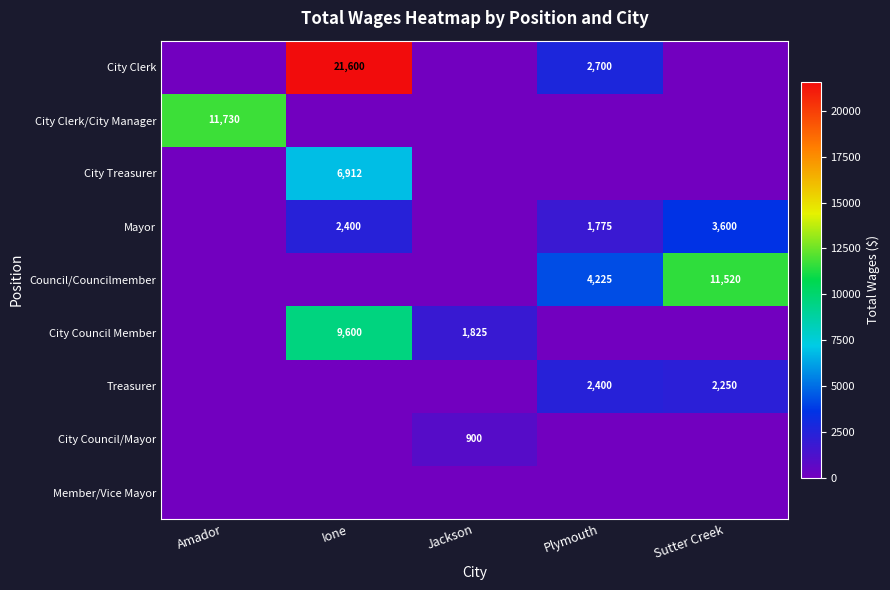

Is it true that City Council Member equals 9600 at Ione?

True